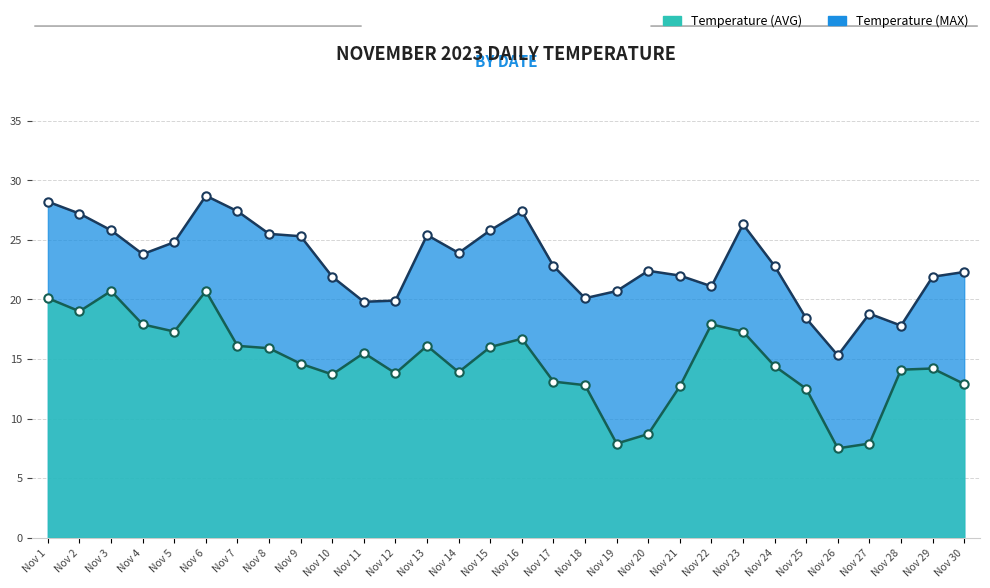

Reading left to right, extract all data points from this chart.

Temperature (AVG): Nov 1=20.1	Nov 2=19.0	Nov 3=20.7	Nov 4=17.9	Nov 5=17.3	Nov 6=20.7	Nov 7=16.1	Nov 8=15.9	Nov 9=14.6	Nov 10=13.7	Nov 11=15.5	Nov 12=13.8	Nov 13=16.1	Nov 14=13.9	Nov 15=16.0	Nov 16=16.7	Nov 17=13.1	Nov 18=12.8	Nov 19=7.9	Nov 20=8.7	Nov 21=12.7	Nov 22=17.9	Nov 23=17.3	Nov 24=14.4	Nov 25=12.5	Nov 26=7.5	Nov 27=7.9	Nov 28=14.1	Nov 29=14.2	Nov 30=12.9
Temperature (MAX): Nov 1=28.2	Nov 2=27.2	Nov 3=25.8	Nov 4=23.8	Nov 5=24.8	Nov 6=28.7	Nov 7=27.4	Nov 8=25.5	Nov 9=25.3	Nov 10=21.9	Nov 11=19.8	Nov 12=19.9	Nov 13=25.4	Nov 14=23.9	Nov 15=25.8	Nov 16=27.4	Nov 17=22.8	Nov 18=20.1	Nov 19=20.7	Nov 20=22.4	Nov 21=22.0	Nov 22=21.1	Nov 23=26.3	Nov 24=22.8	Nov 25=18.4	Nov 26=15.3	Nov 27=18.8	Nov 28=17.8	Nov 29=21.9	Nov 30=22.3